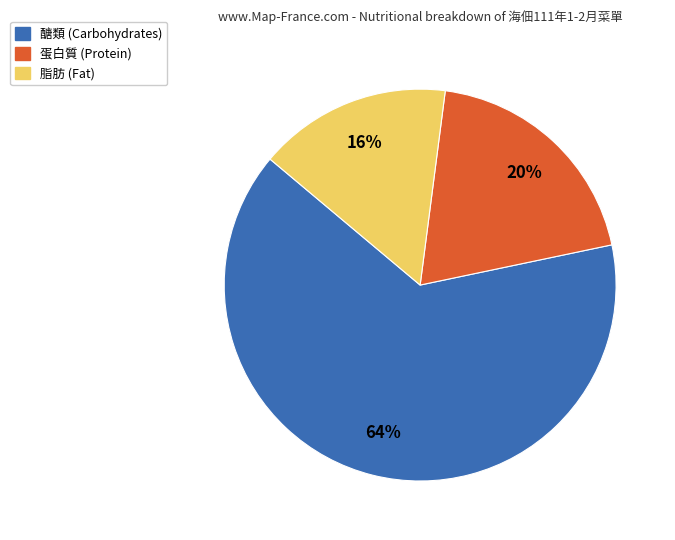

To the nearest percent, what is the average slice percentage?

33%